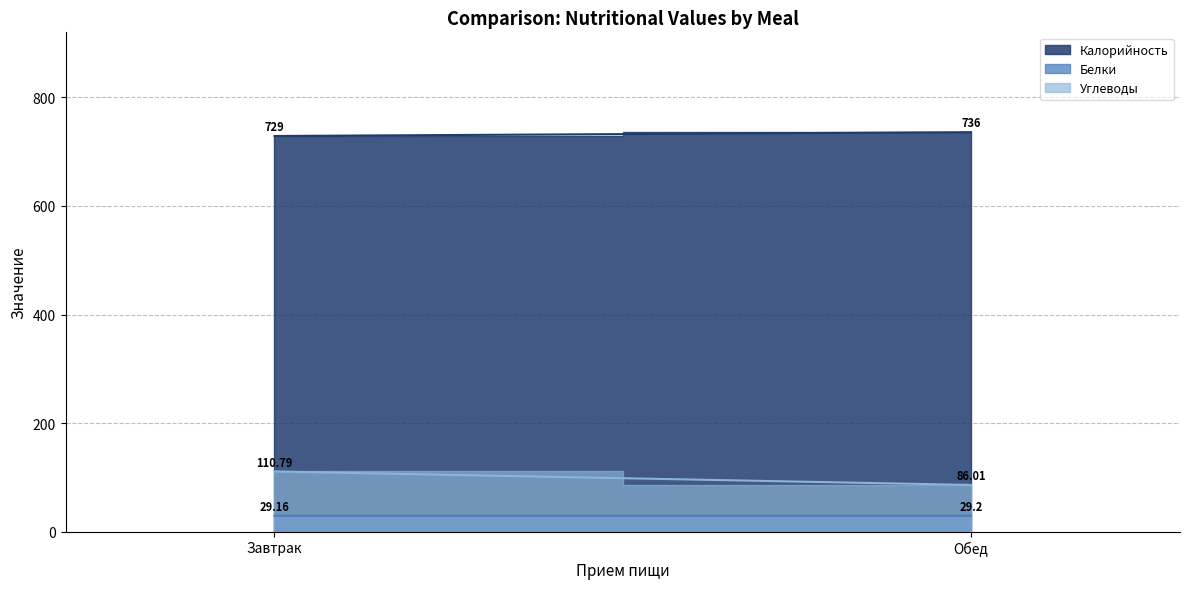

What are all the series names shown in the legend?

Калорийность, Белки, Углеводы